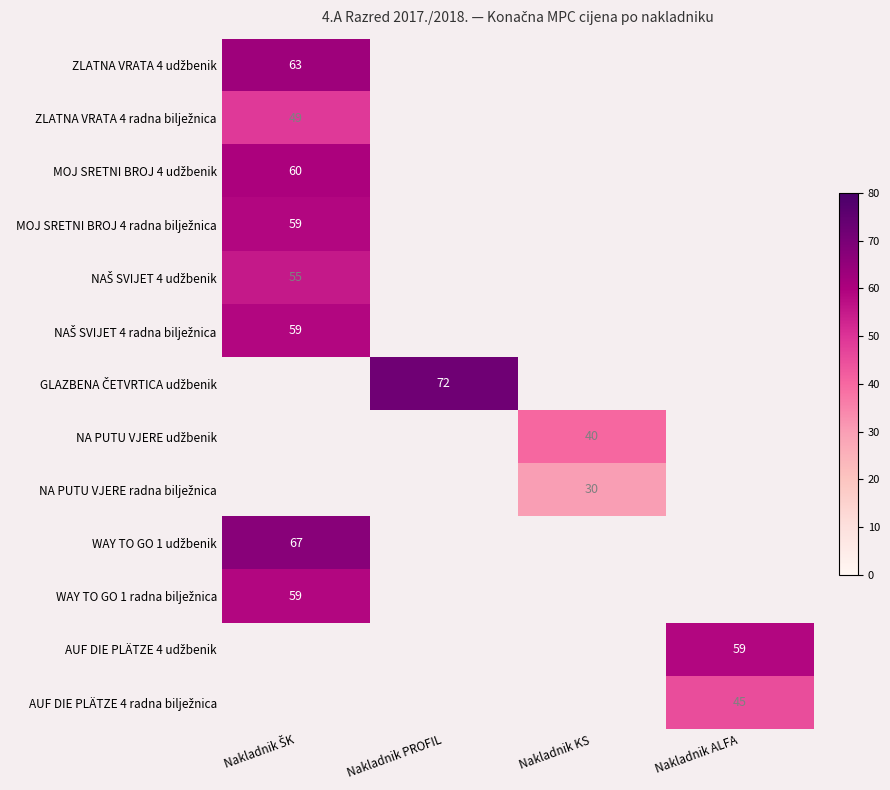

How many values in ZLATNA VRATA 4 radna bilježnica are above zero?

1